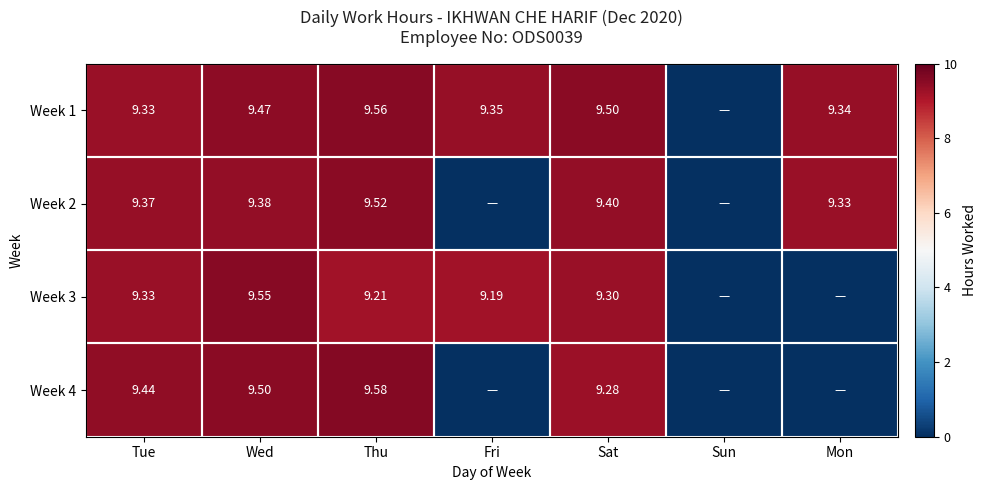

What is the average value of the Week 3 series?

6.7